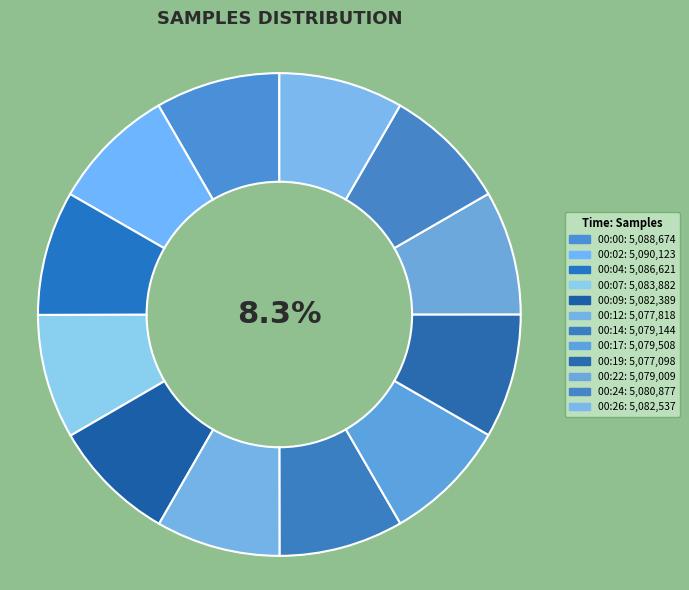

How many segments does this pie chart have?

12